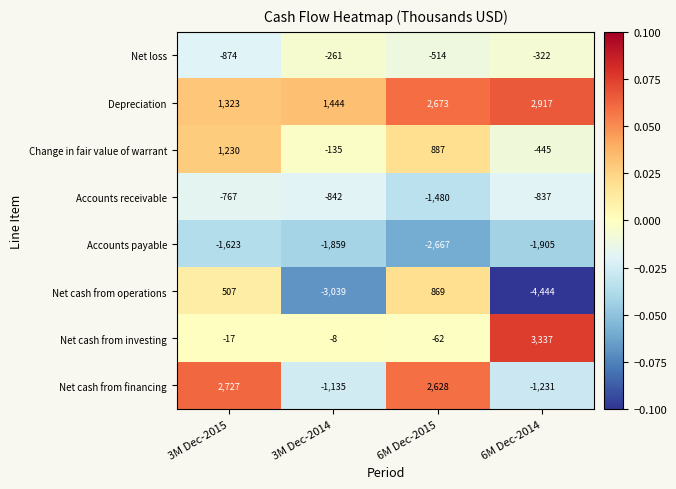

Which series has the widest spread of values?

Net cash from operations